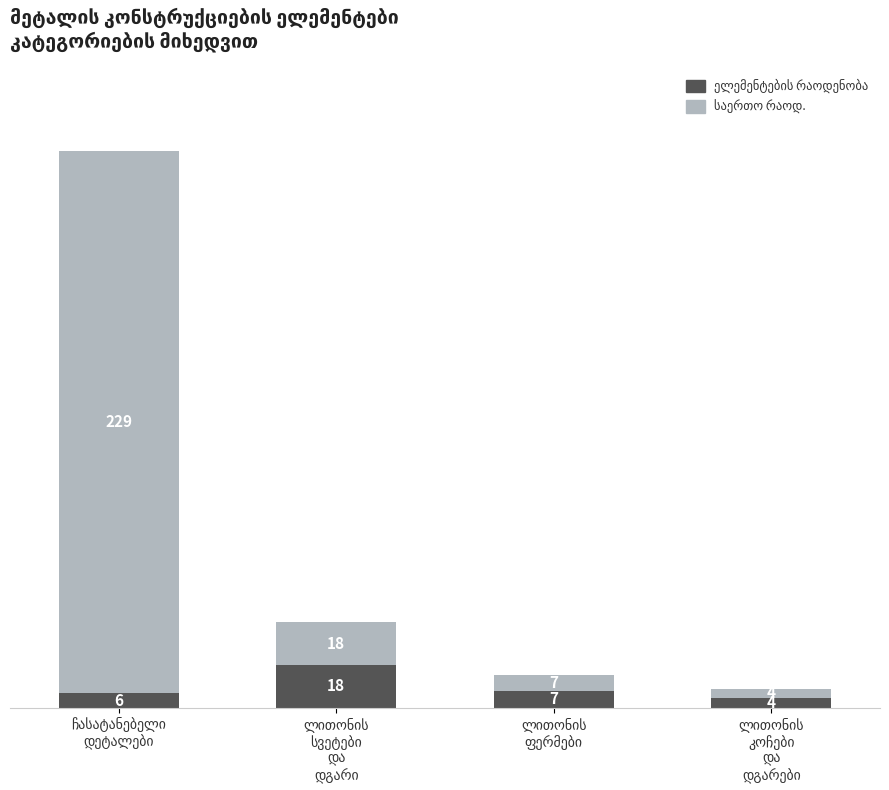

At which category is the sum across all series the highest?

ჩასატანებელი
დეტალები